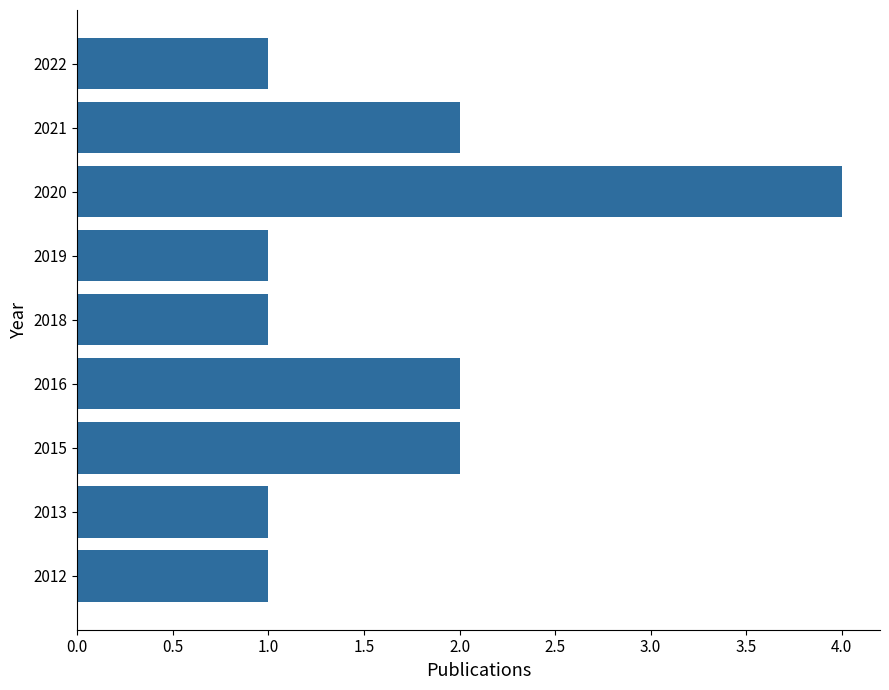

Approximately how many times larger is the value at 2022 compared to 2012?

1.0